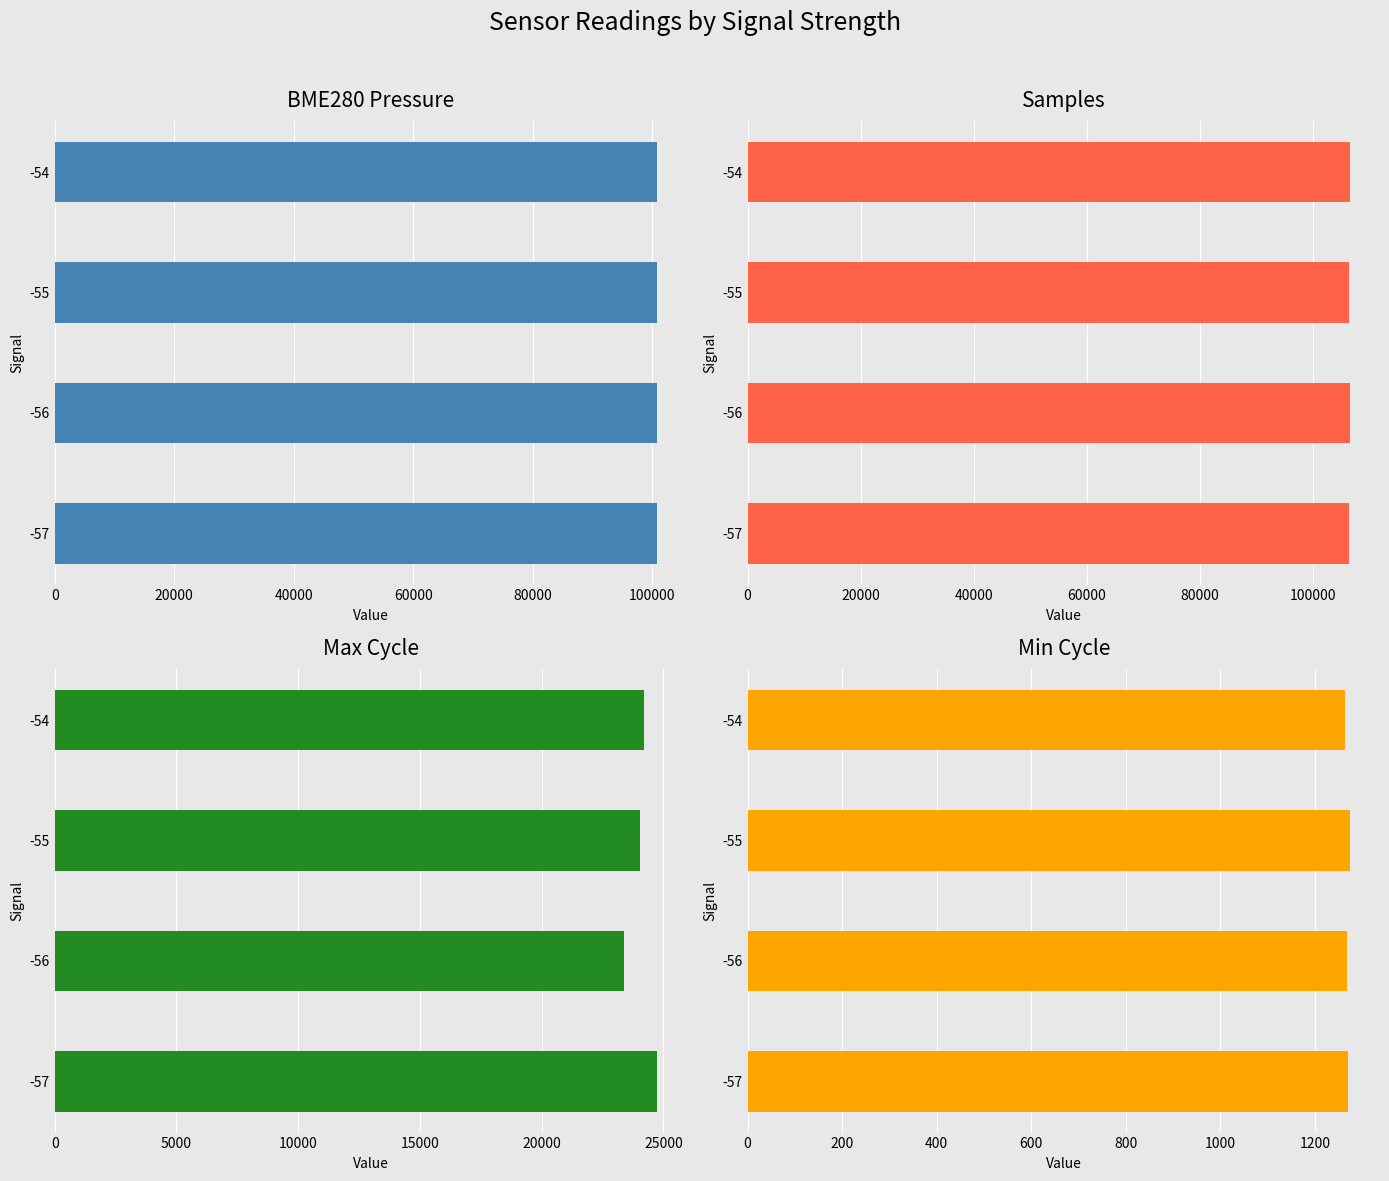

Rank the series at 20000 from lowest to highest value.

Min_cycle, Max_cycle, BME280_pressure, Samples